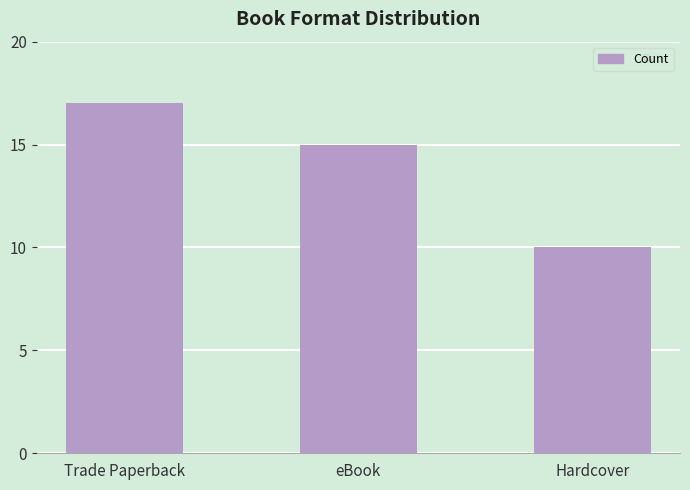

Which has a higher value, Hardcover or Trade Paperback?

Trade Paperback